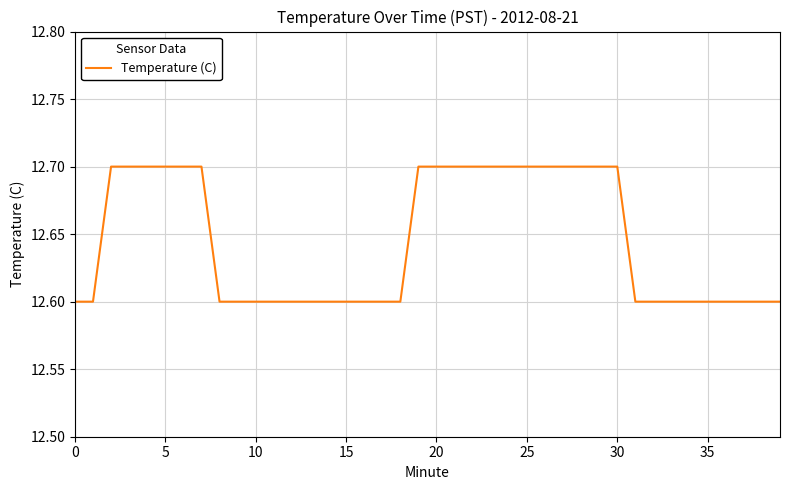

What is the minimum value shown in the chart?

12.6